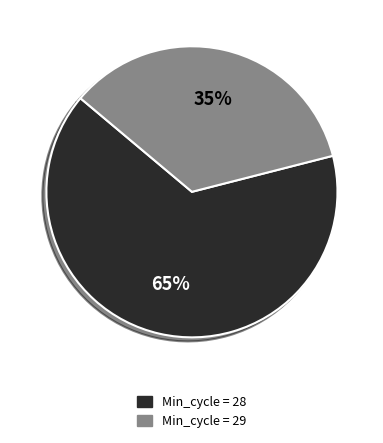

Is there any slice that represents more than half of the pie?

Yes